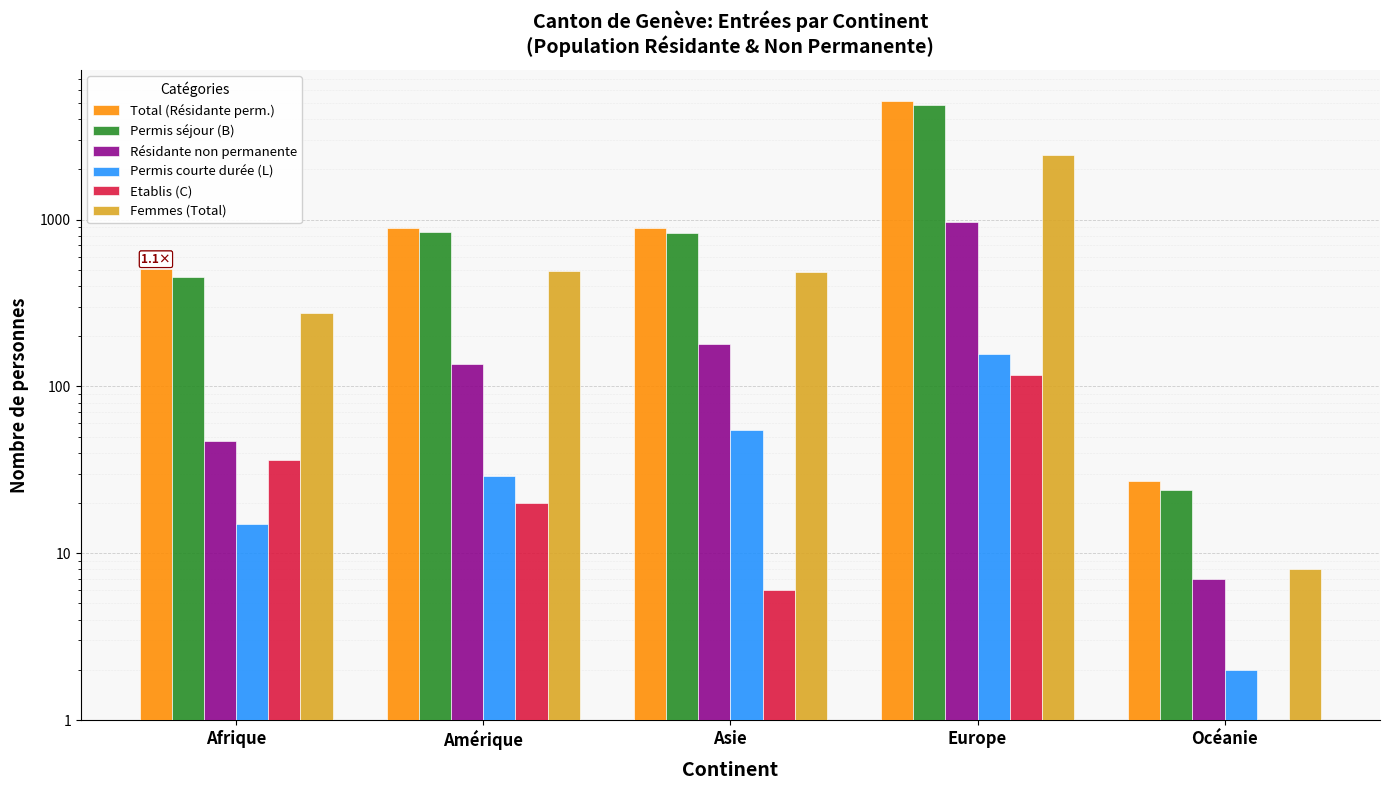

What is the difference between the highest and lowest values at Asie?

884